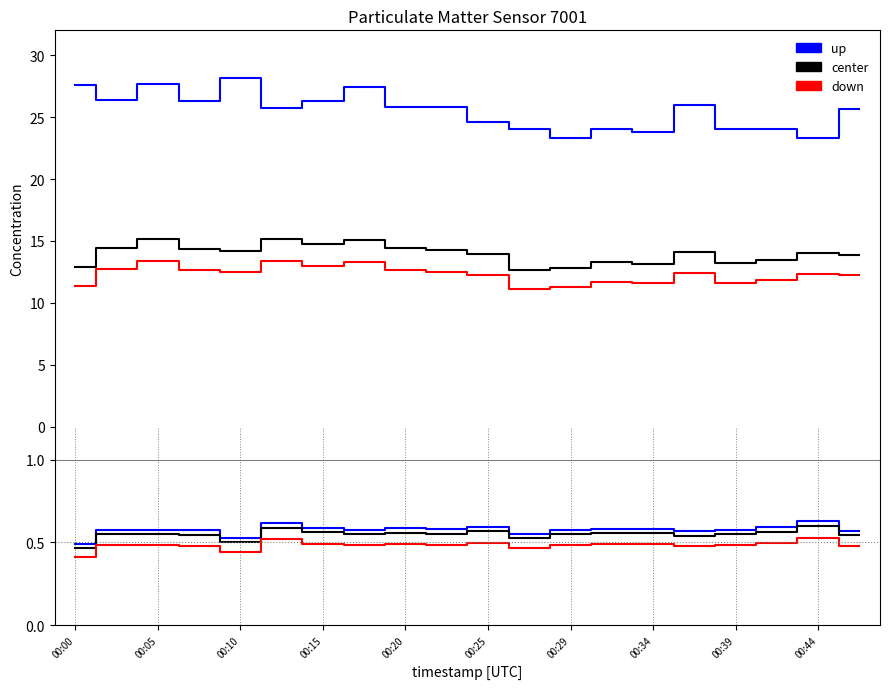

Reading right to left, extract all data points from this chart.

P1 (up): 0.6	0.6	0.6	0.6	0.6	0.6	0.6	0.6	0.6	0.6	0.6	0.6	0.6	0.6	0.6	0.5	0.6	0.6	0.6	0.5
P2 (center): 0.5	0.6	0.6	0.5	0.5	0.6	0.6	0.5	0.5	0.6	0.6	0.6	0.6	0.6	0.6	0.5	0.5	0.5	0.5	0.5
P2 (down): 0.5	0.5	0.5	0.5	0.5	0.5	0.5	0.5	0.5	0.5	0.5	0.5	0.5	0.5	0.5	0.4	0.5	0.5	0.5	0.4